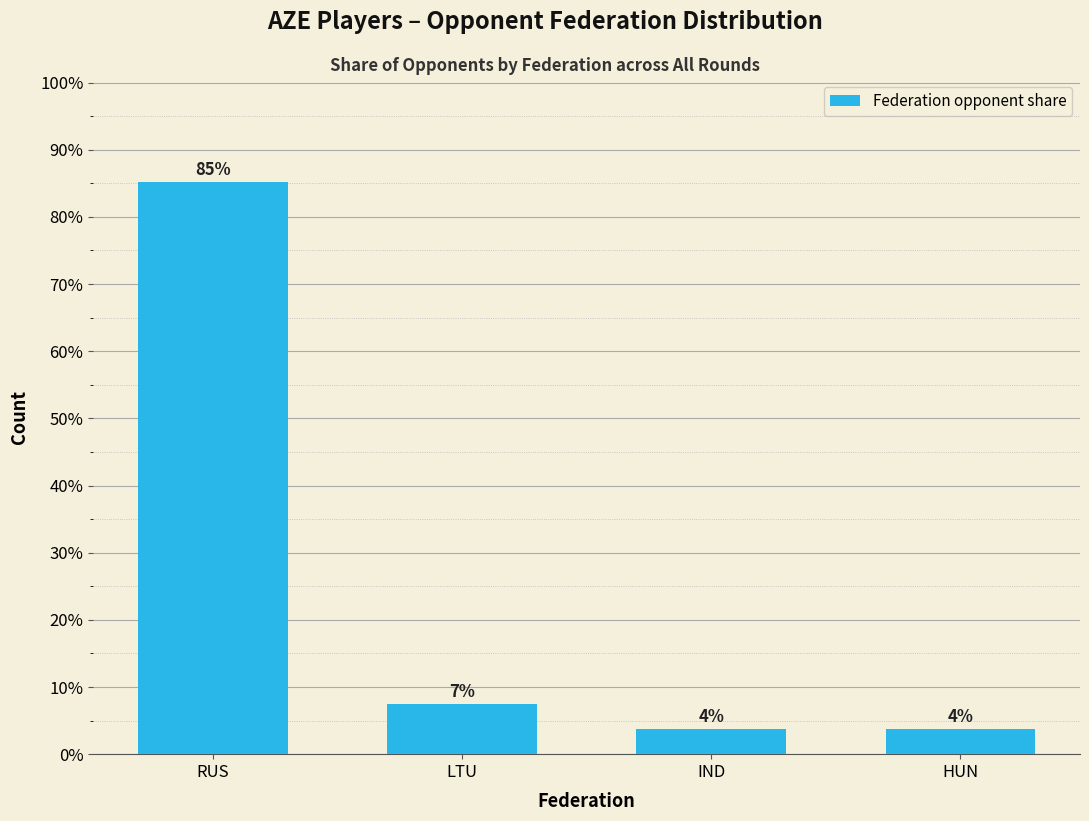

At which label is the value closest to 44?

LTU